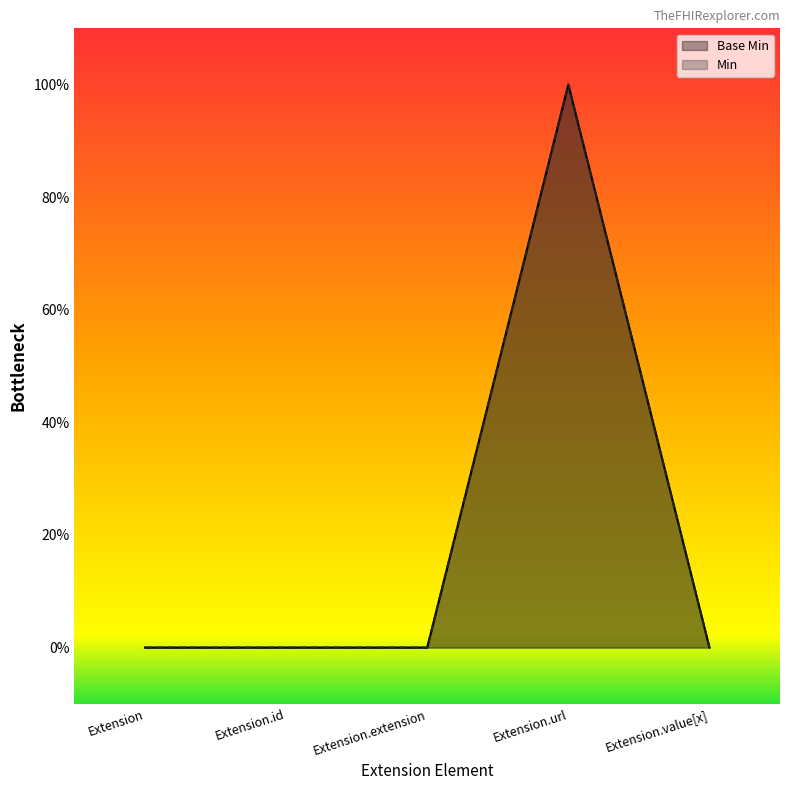

What is the difference between the maximum and second lowest values?

1